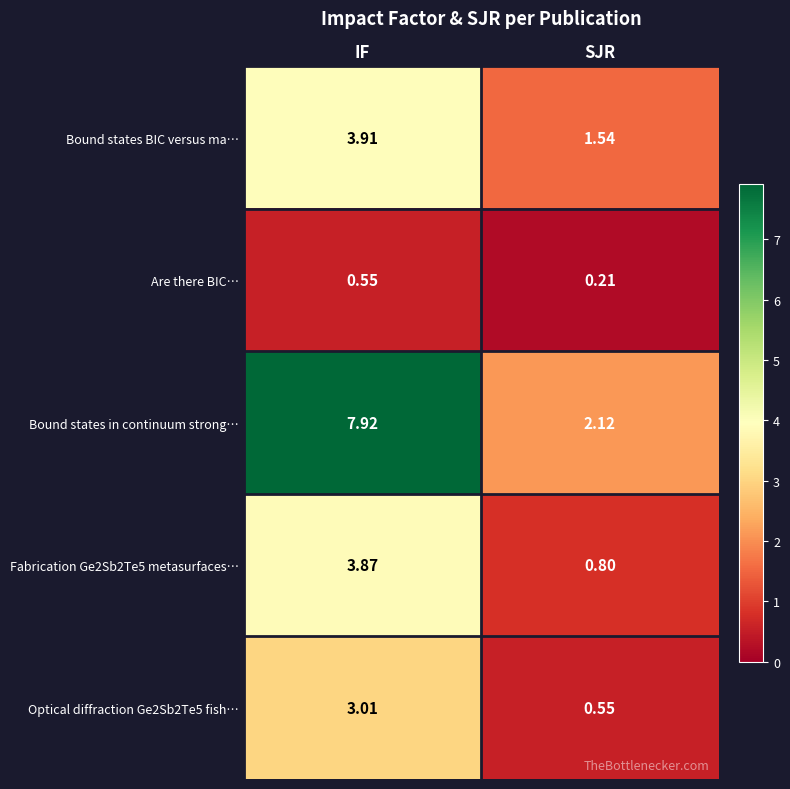

At which label does Bound states in continuum strong… reach its minimum?

SJR